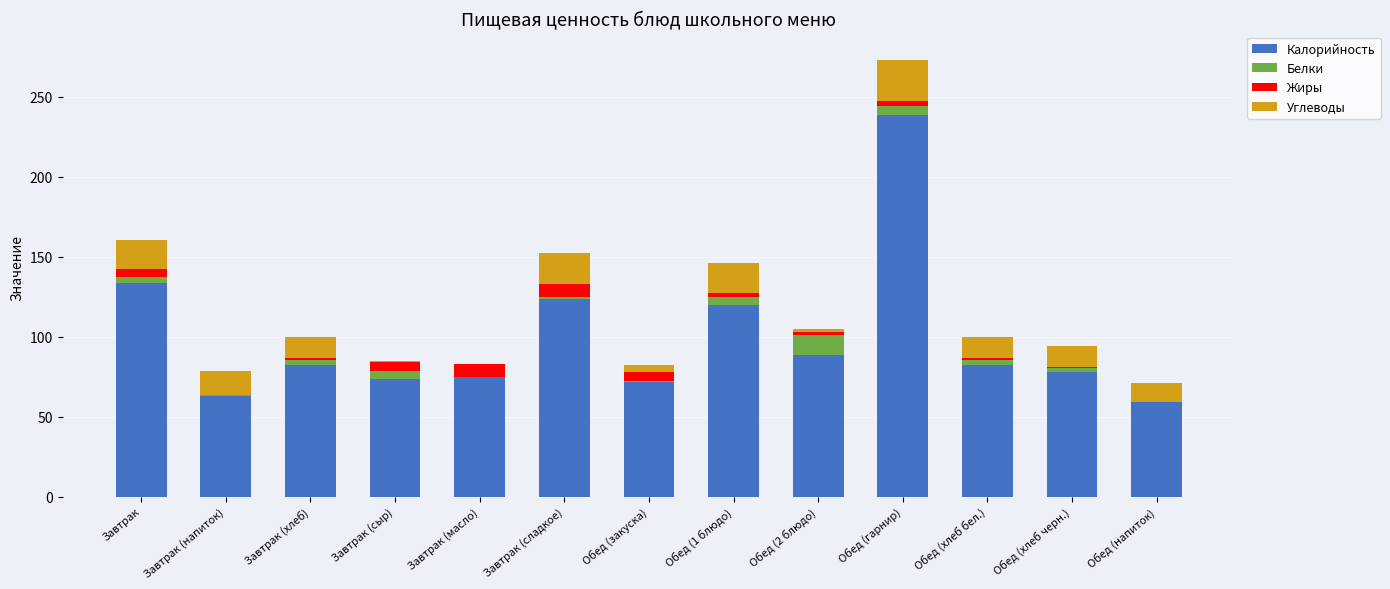

At which category is the sum across all series the highest?

Обед (гарнир)